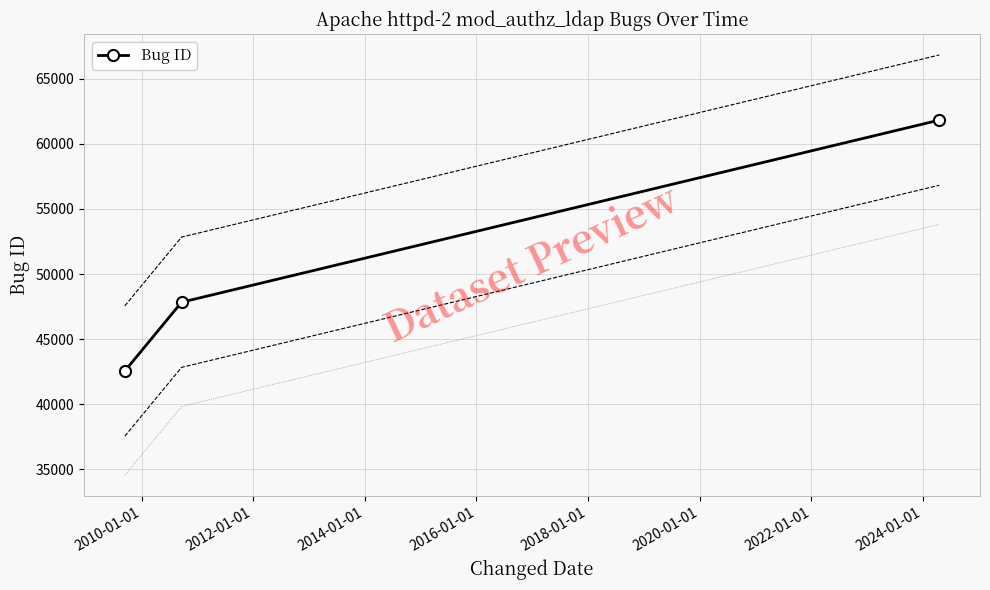

How many values are between 42561 and 61817?

3